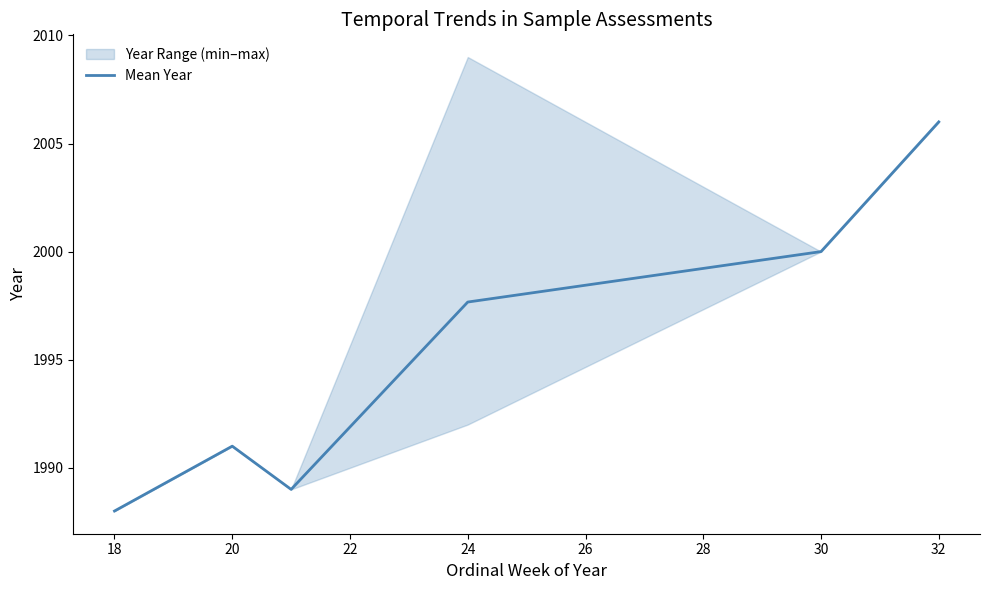

Reading left to right, what are all the values shown in this chart?

1988.0	1991.0	1989.0	1997.7	2000.0	2006.0